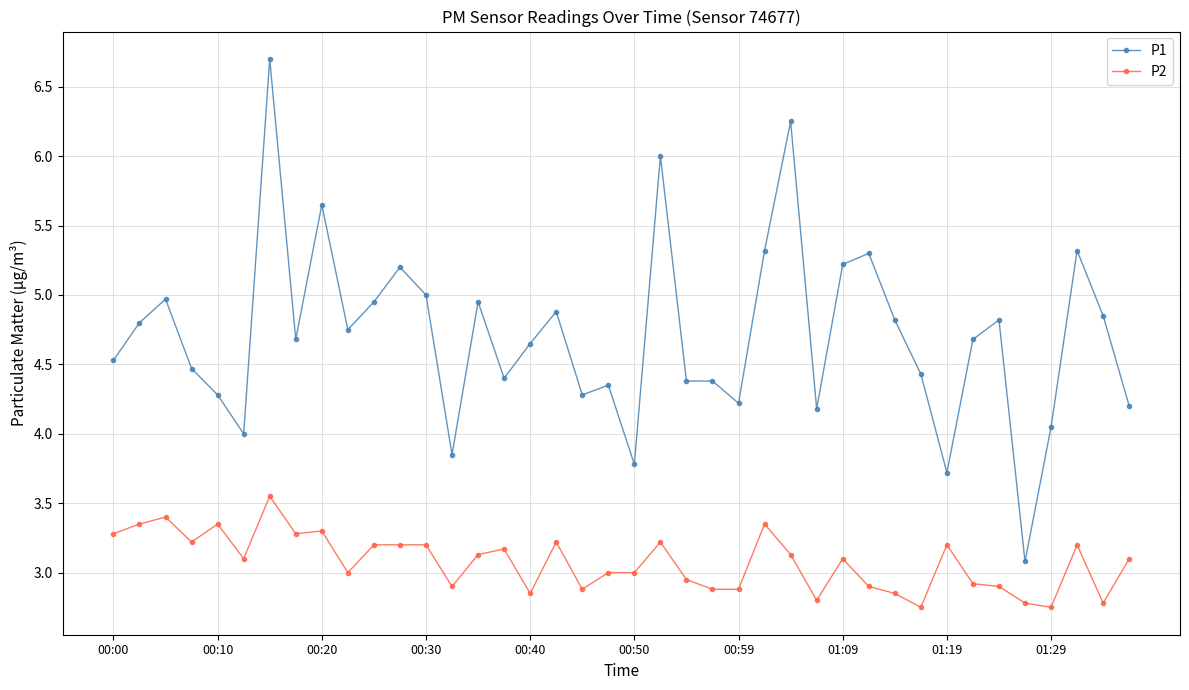

Which series has the largest total across all categories?

P1